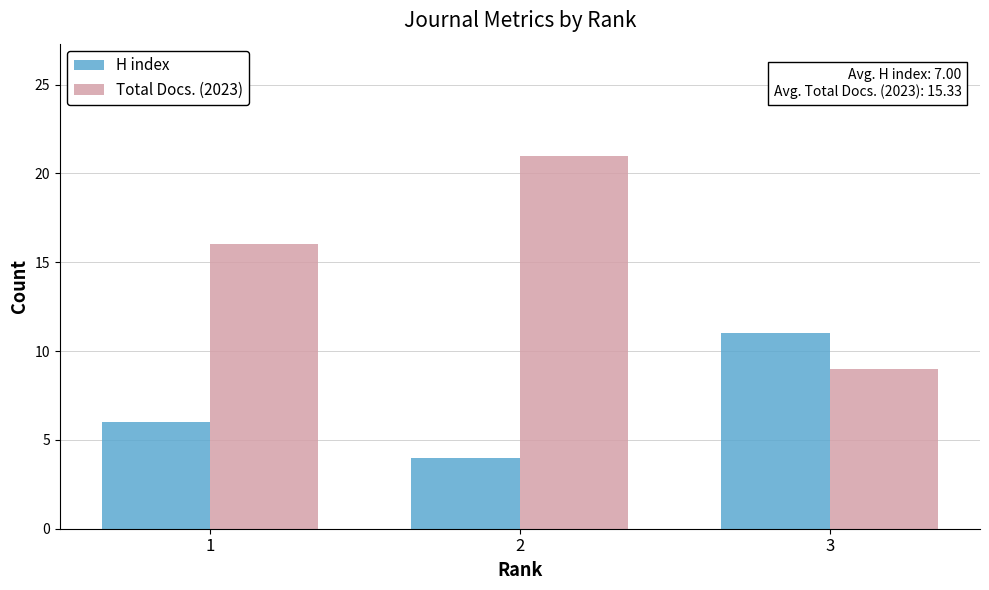

Count the Total Docs. (2023) values in the range 9 to 21.

3